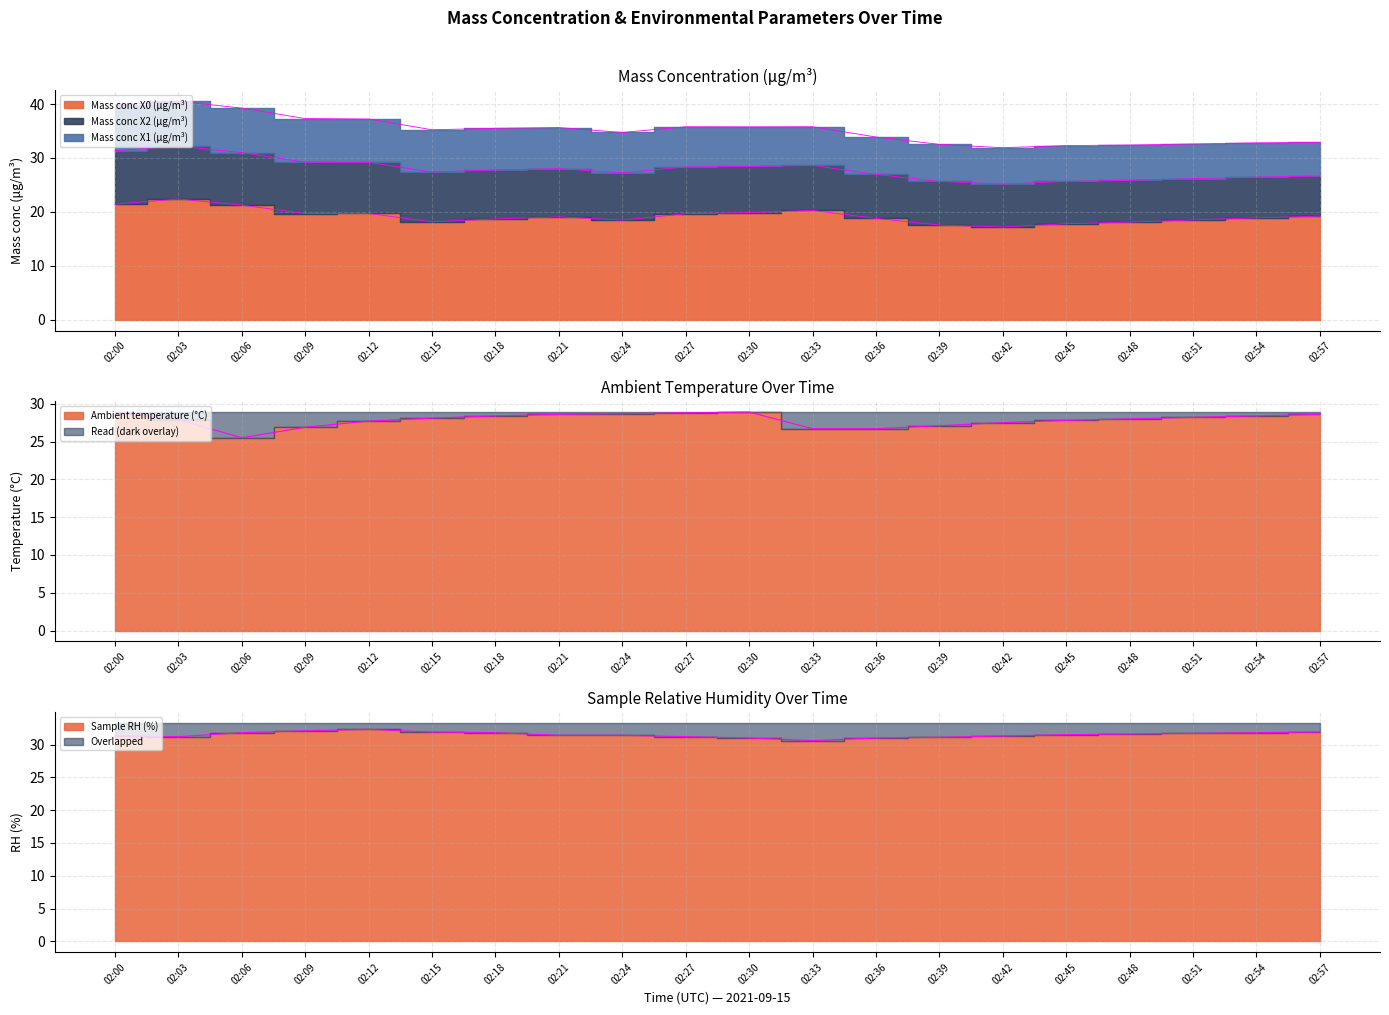

True or false: Mass conc X0 (μg/m³) and Sample RH (%) cross at least once.

False